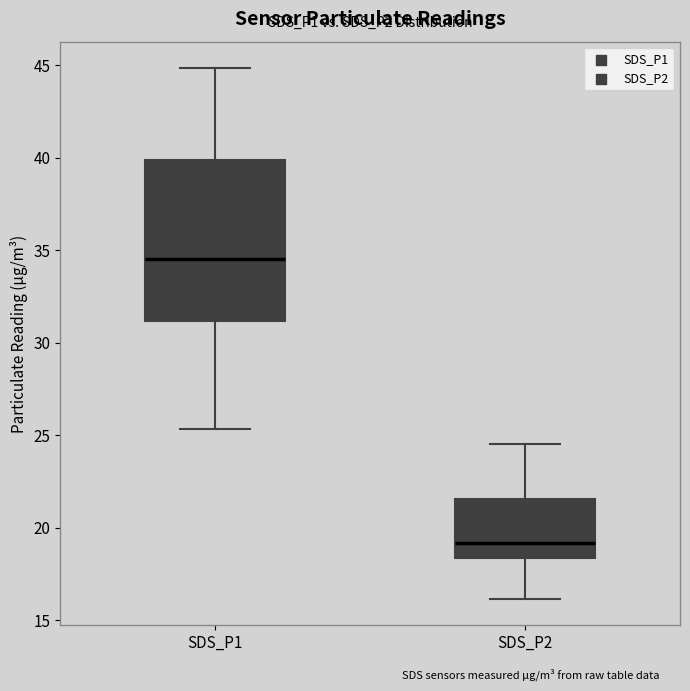

Comparing the boxes themselves (not the whiskers), which one is the tallest?

SDS_P1